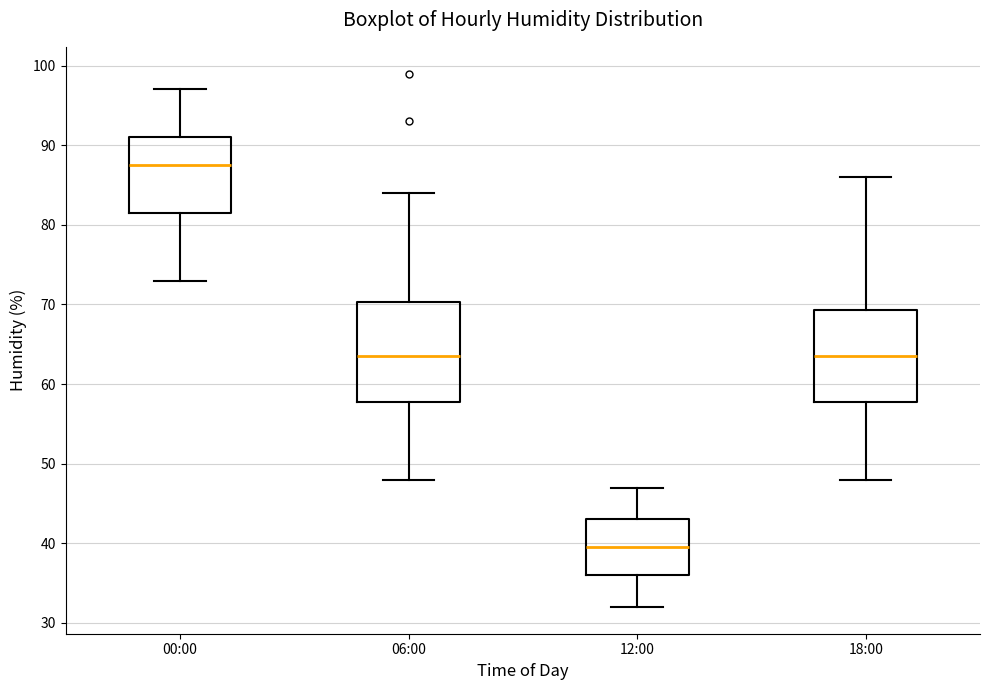

Which box's median line is the highest?

00:00